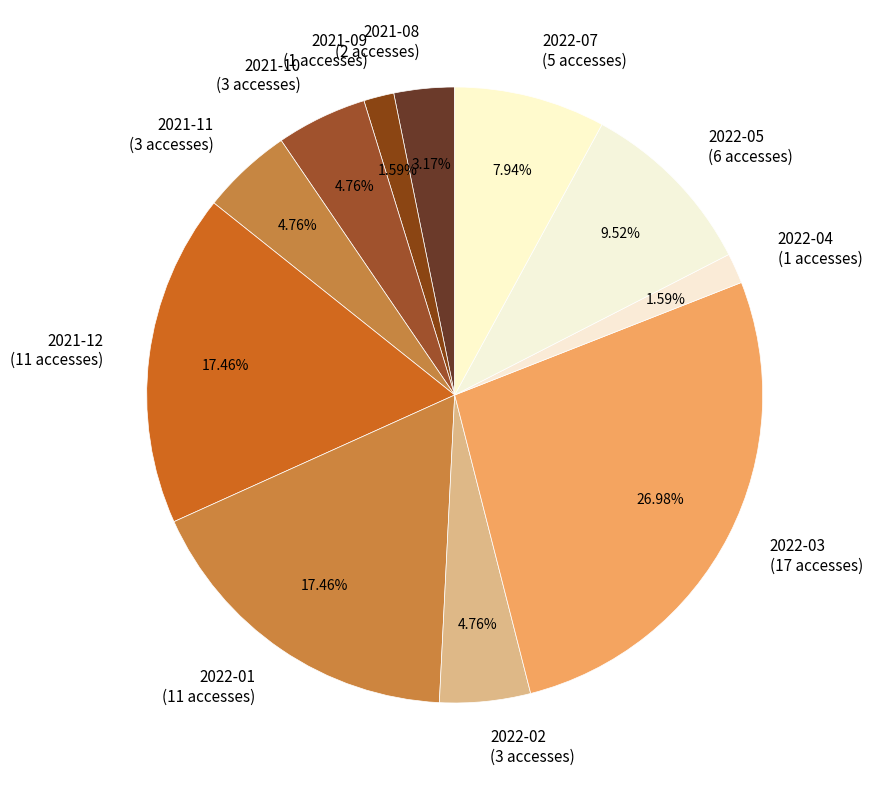

To the nearest percent, what portion does 2022-02 represent?

5%